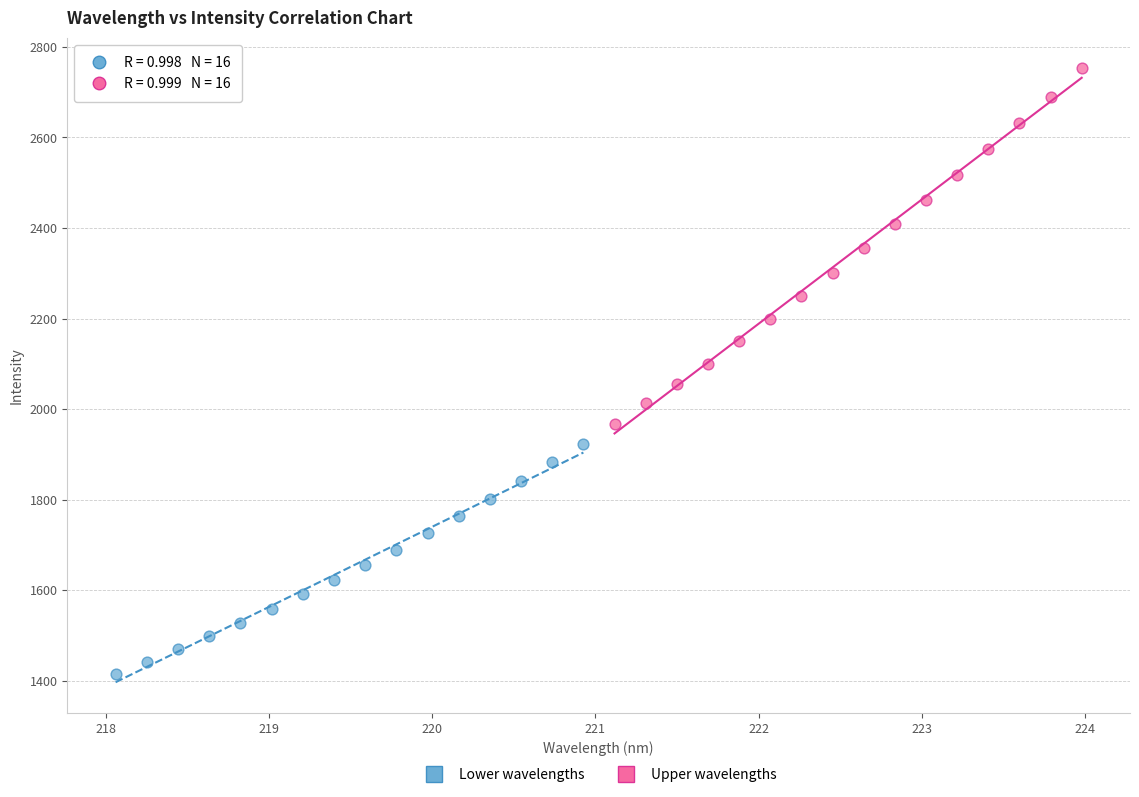

Which series contains the highest Y value?

Upper wavelengths